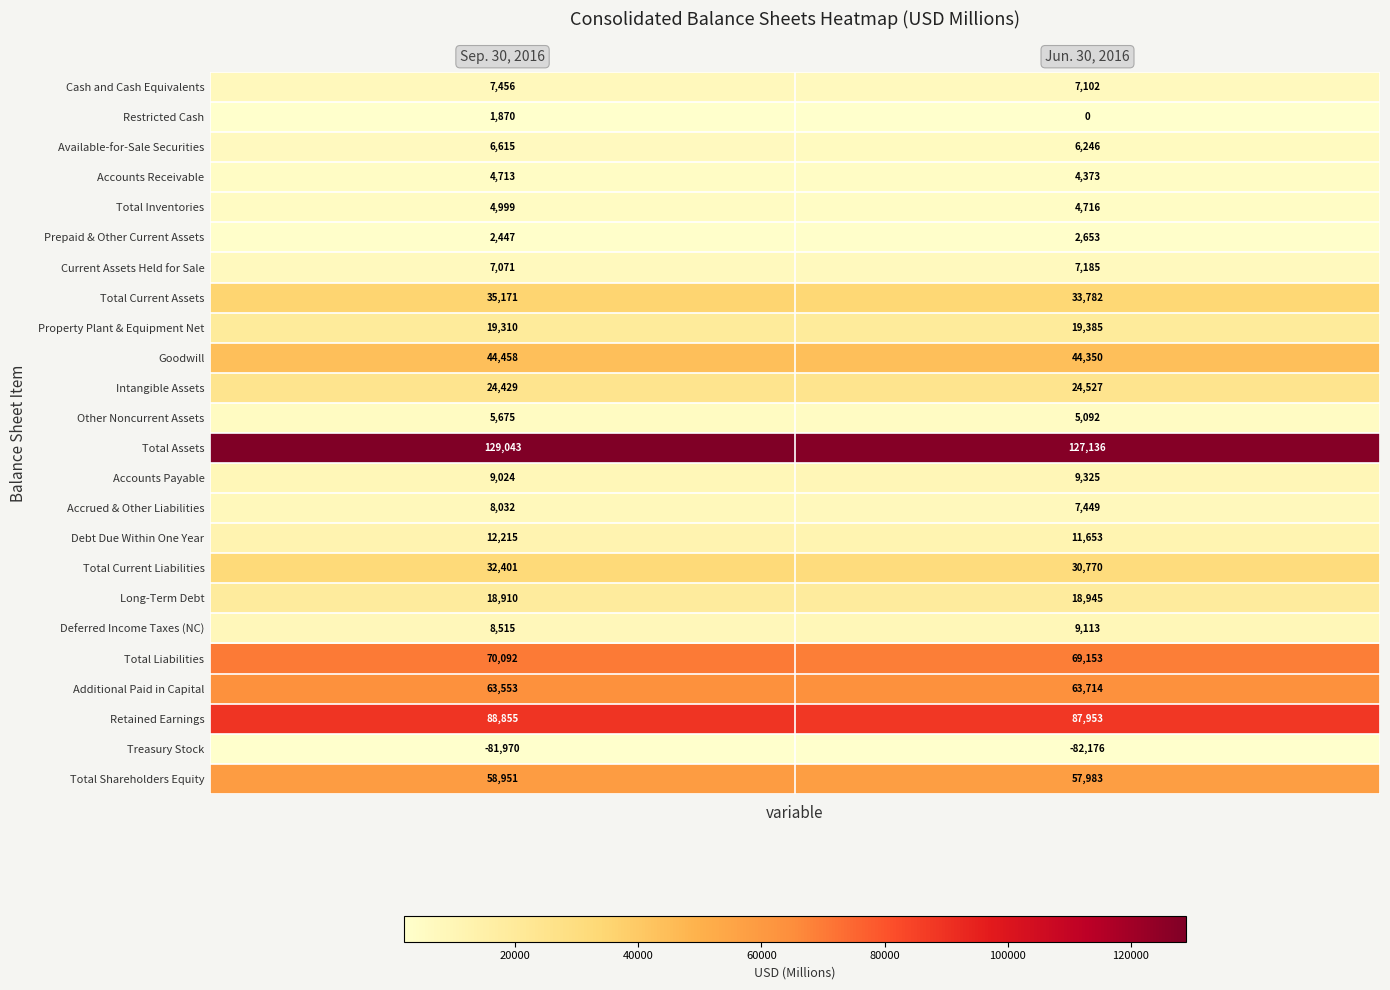

Which series has the largest range (max minus min)?

Total Assets